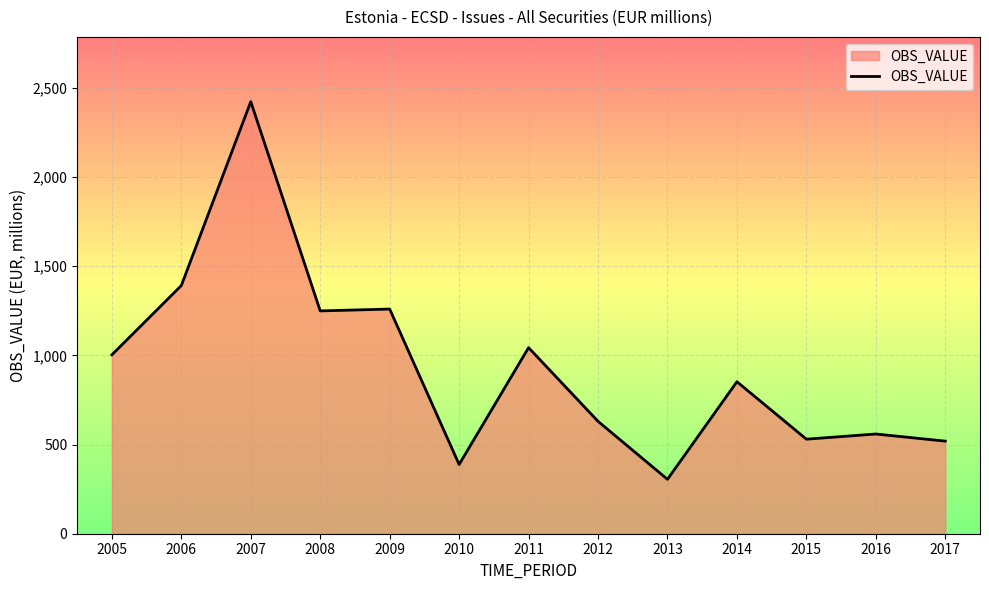

What is the difference between the values at 2017 and 2008?

730.0